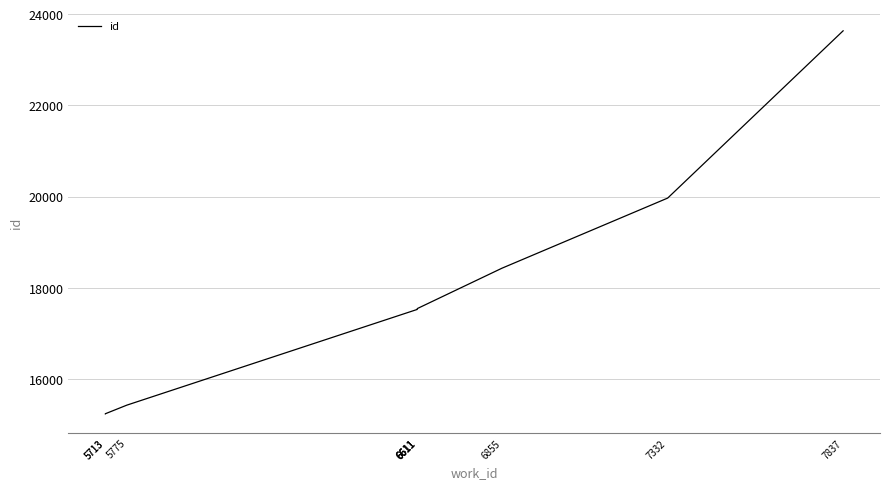

What is the sum of all values?

178110